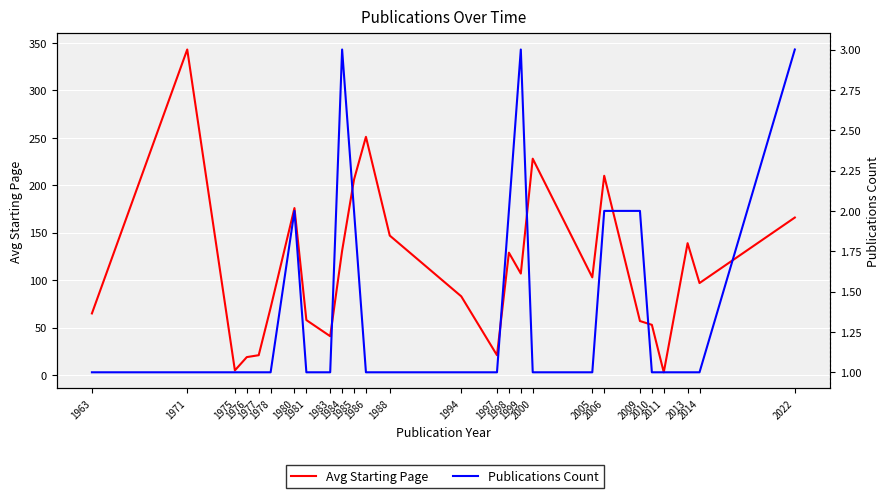

Which category has the highest value in the Avg Starting Page series?

1971